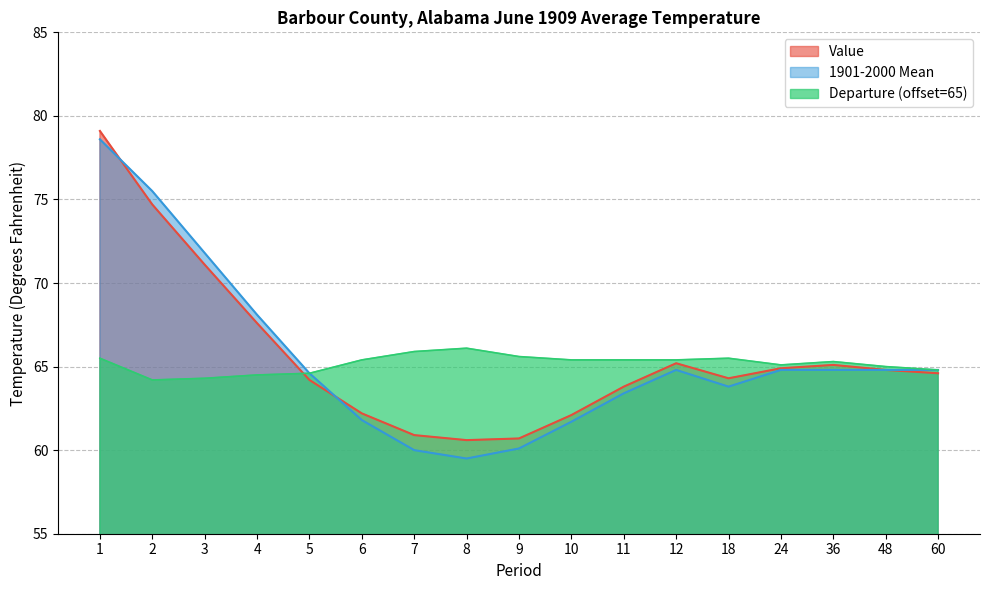

Which series changed the most between 12 and 60?

Value